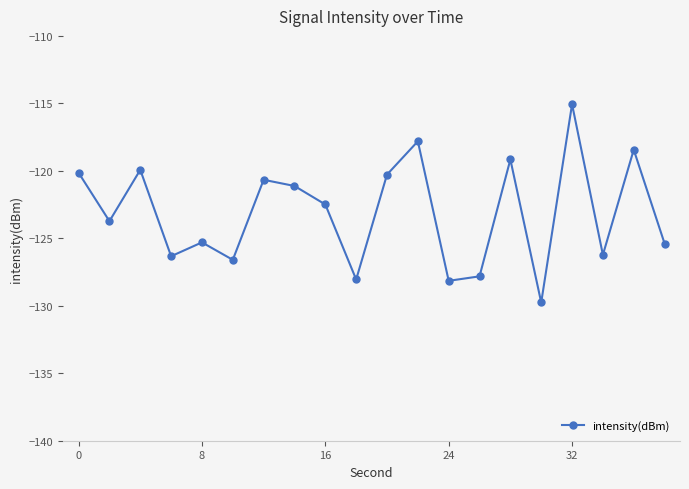

What is the greatest value displayed?

-115.1